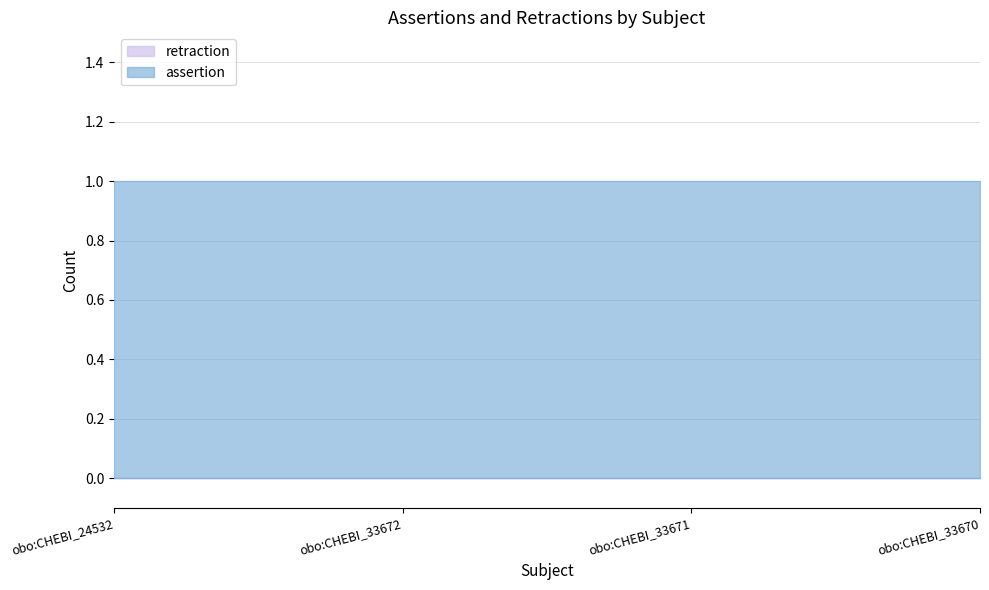

Which series changed the most between obo:CHEBI_24532 and obo:CHEBI_33671?

assertion